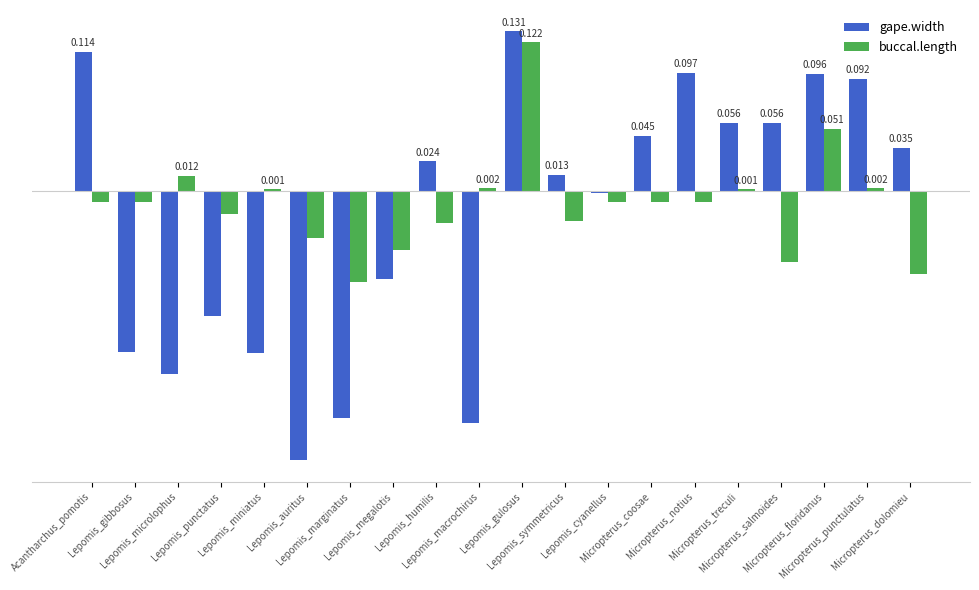

Between Lepomis_marginatus and Lepomis_miniatus, which is larger?

Lepomis_miniatus